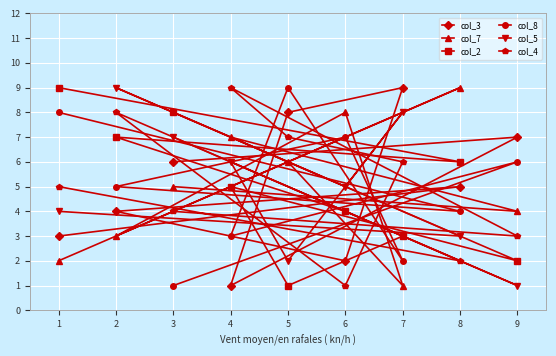

Rank the series by their maximum value, from lowest to highest.

col_3, col_7, col_2, col_8, col_5, col_4